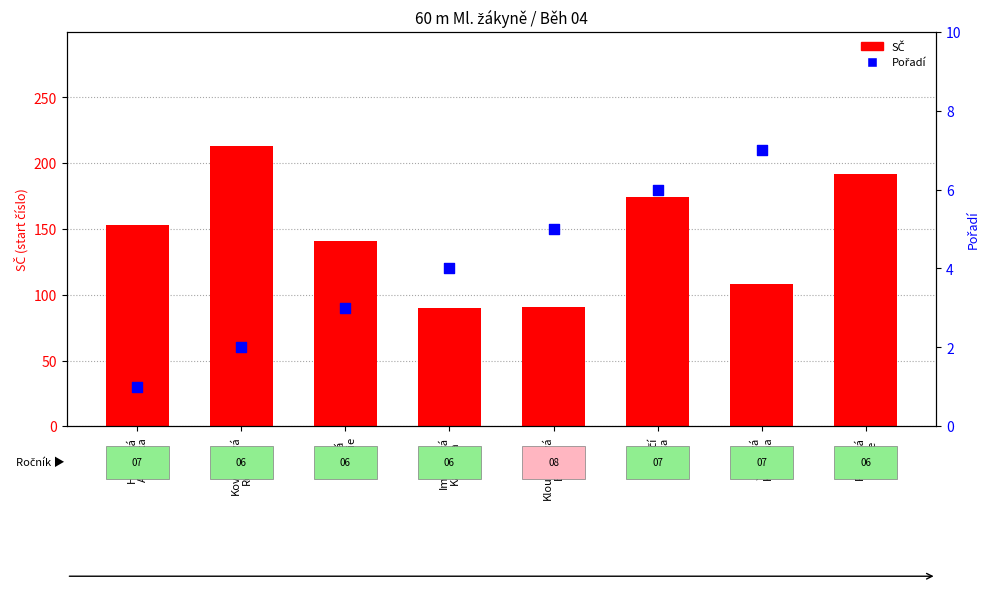

What is the ratio of the value at Hauková
Angelika to the value at Imlaufová
Karolína?

1.7